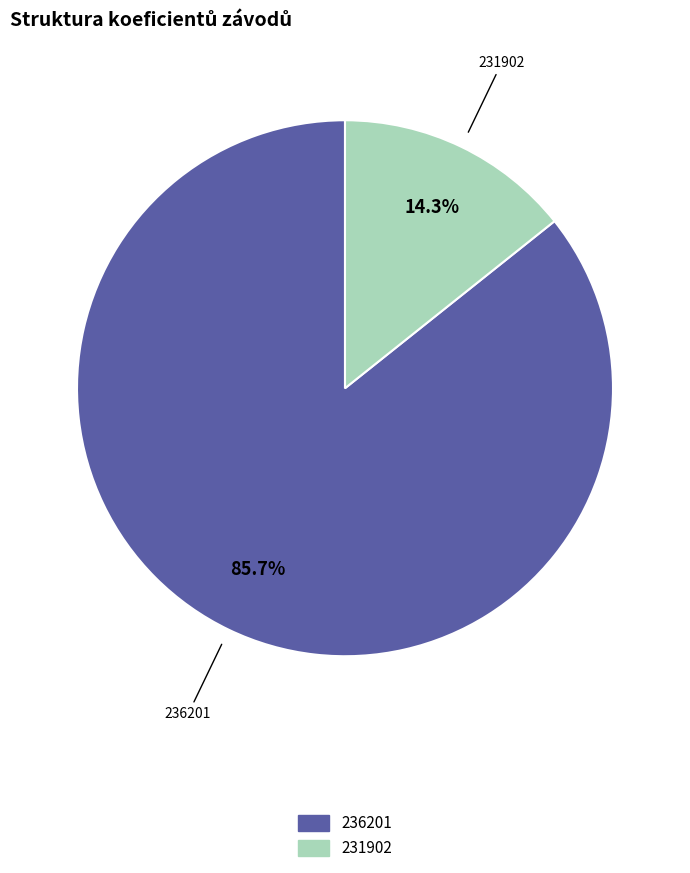

What is the ratio of the value at 231902 to the value at 236201?

0.2